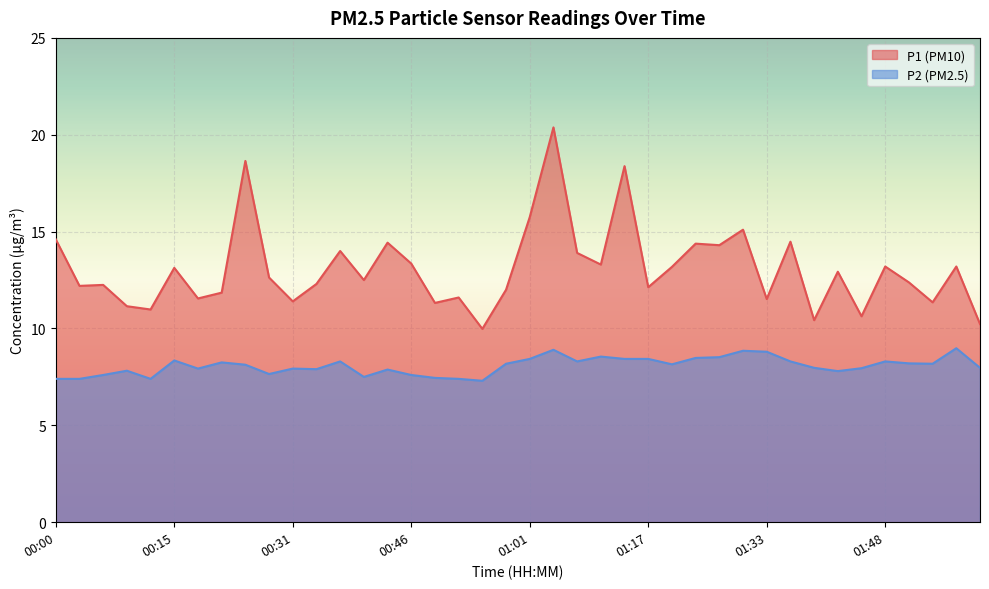

How many lines are shown in the chart?

2